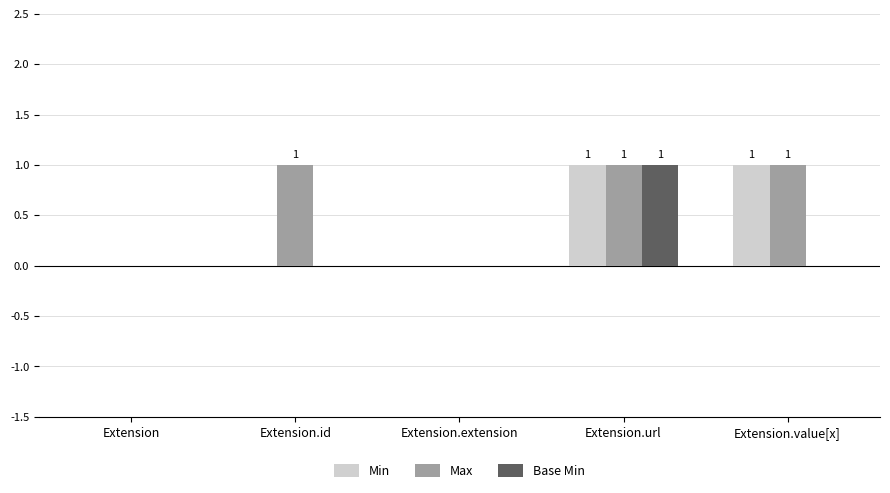

Is it true that Base Min equals 0 at Extension.extension?

True